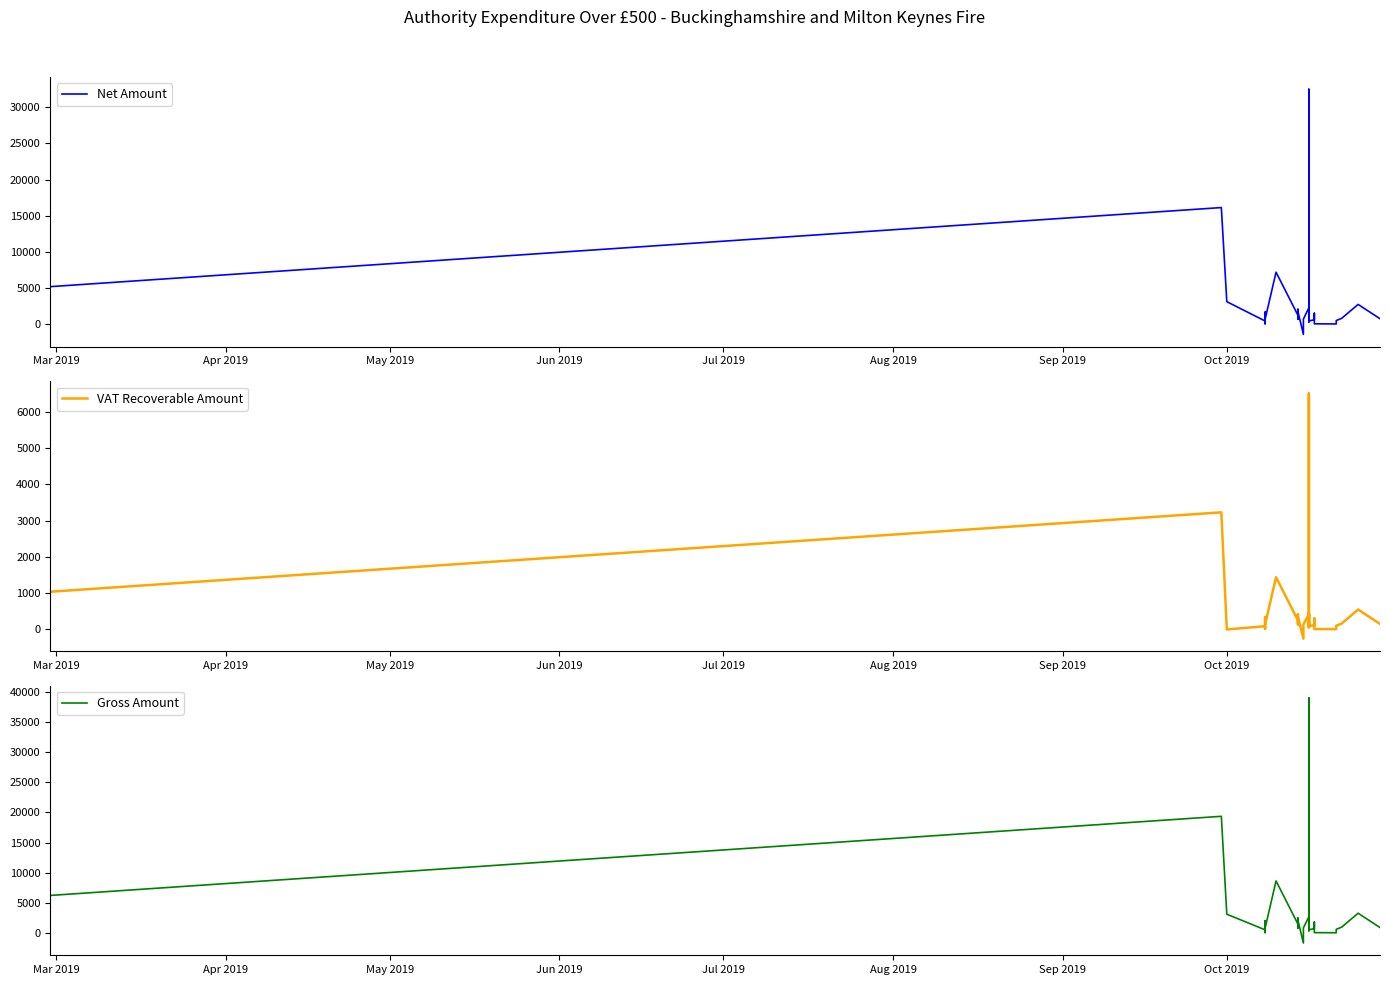

Reading left to right, what are all the values shown in this chart?

Net Amount: 5200.0	16134.1	3120.8	444.9	65.0	1678.7	674.2	7200.9	1240.8	700.0	2068.0	1757.8	-1401.1	710.0	2275.8	1547.8	2100.0	319.7	735.0	1176.0	584.0	32498.0	2088.5	446.9	2235.8	2275.8	446.9	624.0	1513.0	57.7	38.8	508.3	819.2	2738.8	761.4
VAT Recoverable Amount: 1040.0	3226.8	0.0	89.0	13.0	335.7	134.8	1440.2	248.2	140.0	413.6	351.6	-254.8	142.0	413.8	281.4	420.0	58.1	147.0	235.2	116.8	6499.6	417.7	81.3	447.2	413.8	81.3	124.8	302.6	11.5	7.8	101.7	163.8	547.8	152.3
Gross Amount: 6240.0	19361.0	3120.8	533.9	78.0	2014.4	809.0	8641.1	1489.0	840.0	2481.6	2109.4	-1655.9	852.0	2689.6	1829.2	2520.0	377.8	882.0	1411.2	700.8	38997.6	2506.2	528.2	2683.0	2689.6	528.2	748.8	1815.6	69.3	46.5	610.0	983.0	3286.6	913.7